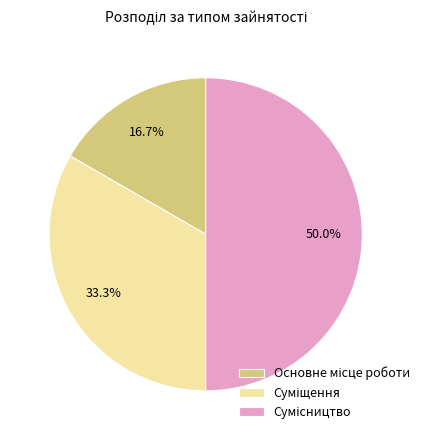

How many slices are in this pie chart?

3